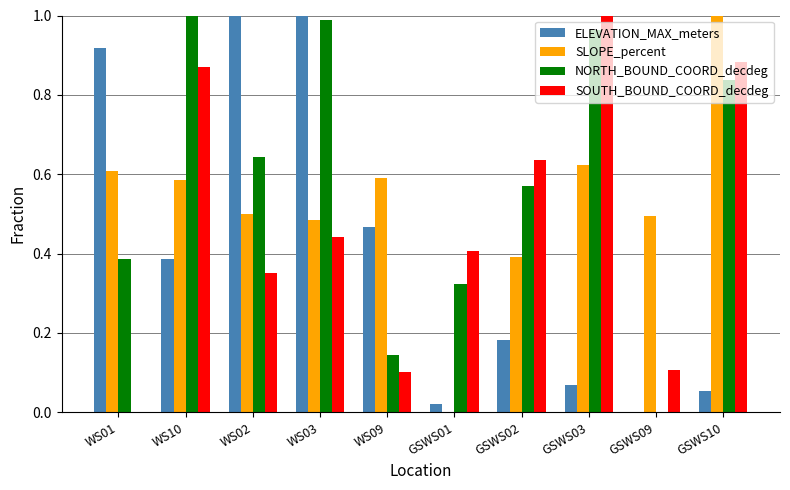

Between GSWS03 and GSWS09, which series saw the biggest shift?

NORTH_BOUND_COORD_decdeg